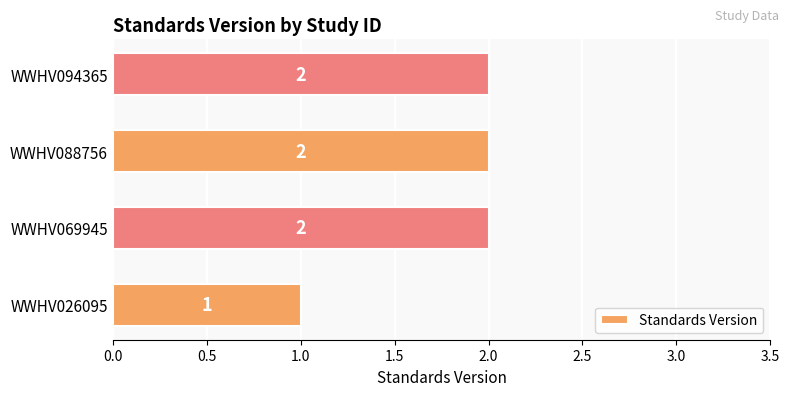

How many data points are less than 2?

1